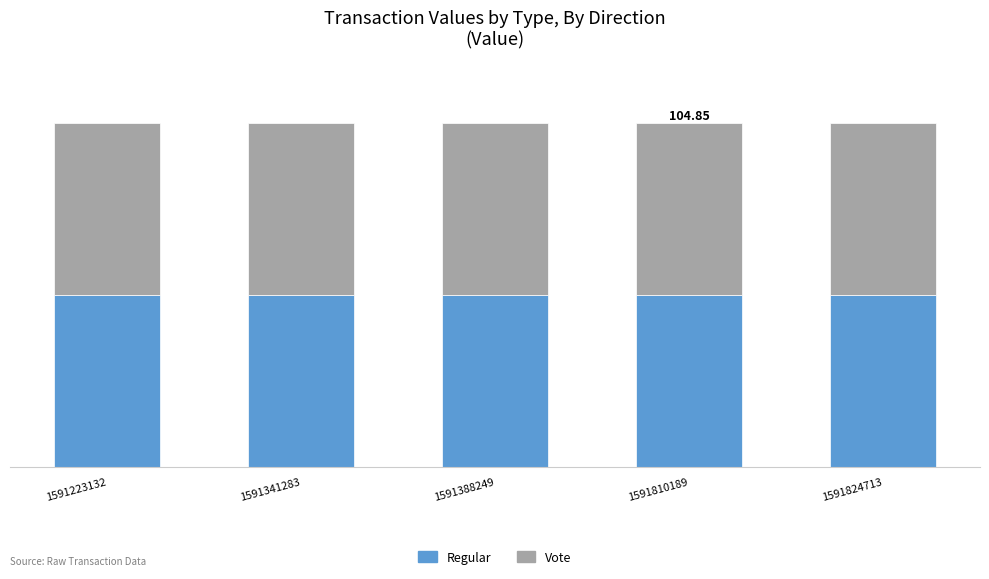

Are the bars horizontal?

No